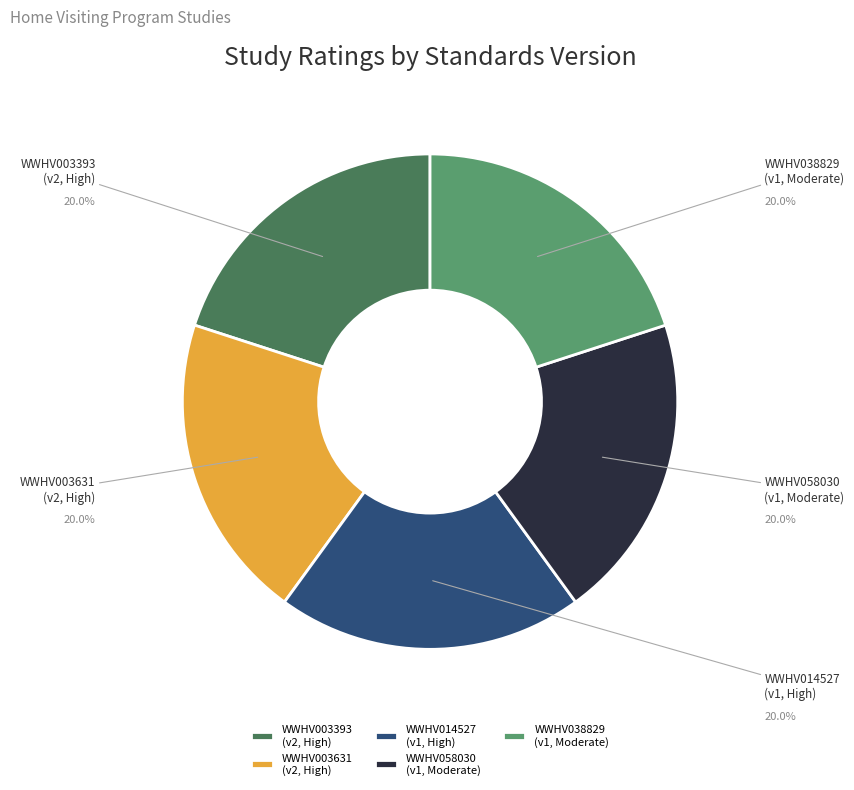

How many segments does this pie chart have?

5